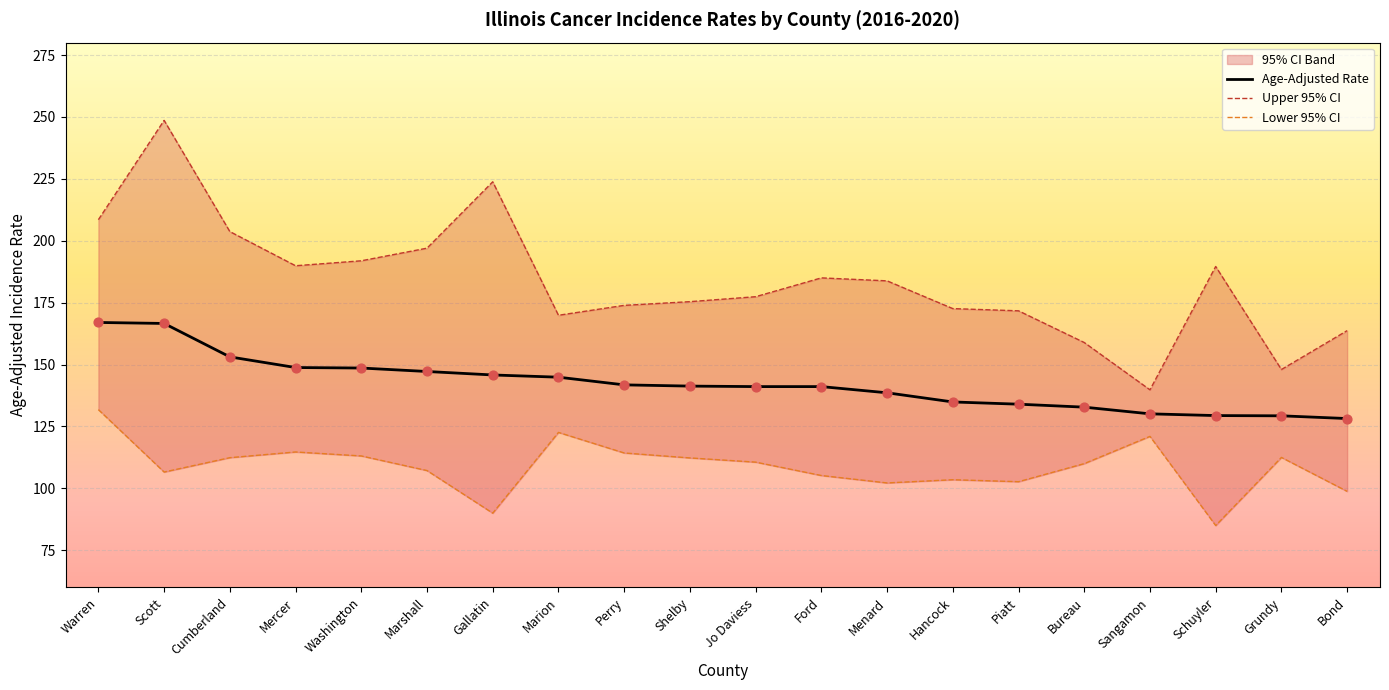

Which series contains the lowest Y value?

Lower 95% CI